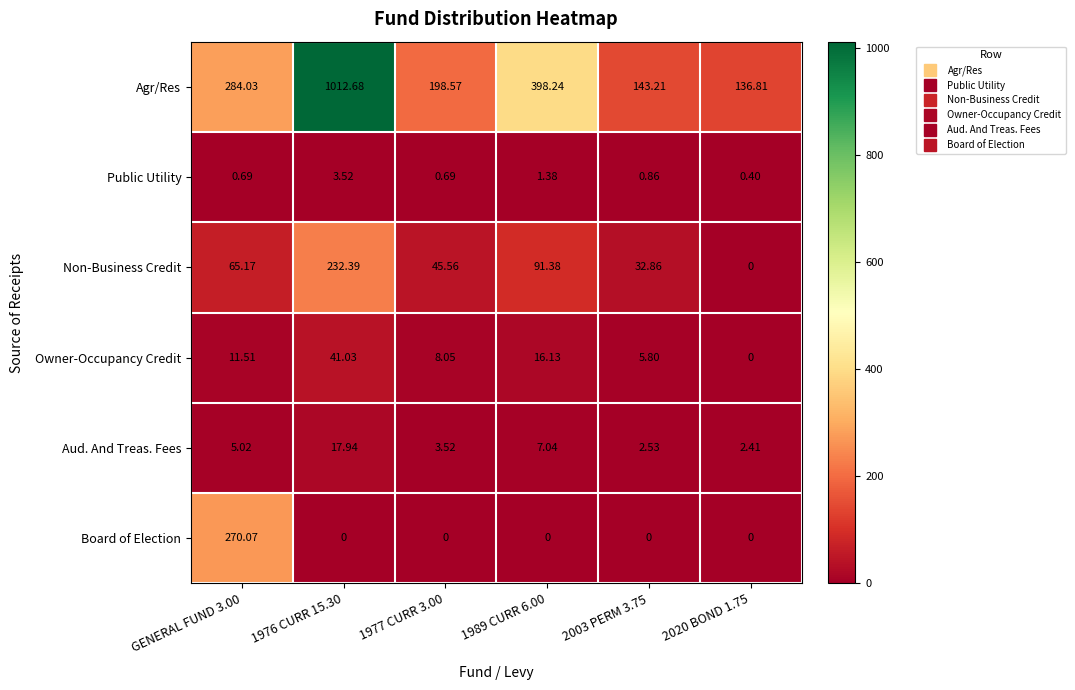

Rank the series by their maximum value, from lowest to highest.

Public Utility, Aud. And Treas. Fees, Owner-Occupancy Credit, Non-Business Credit, Board of Election, Agr/Res